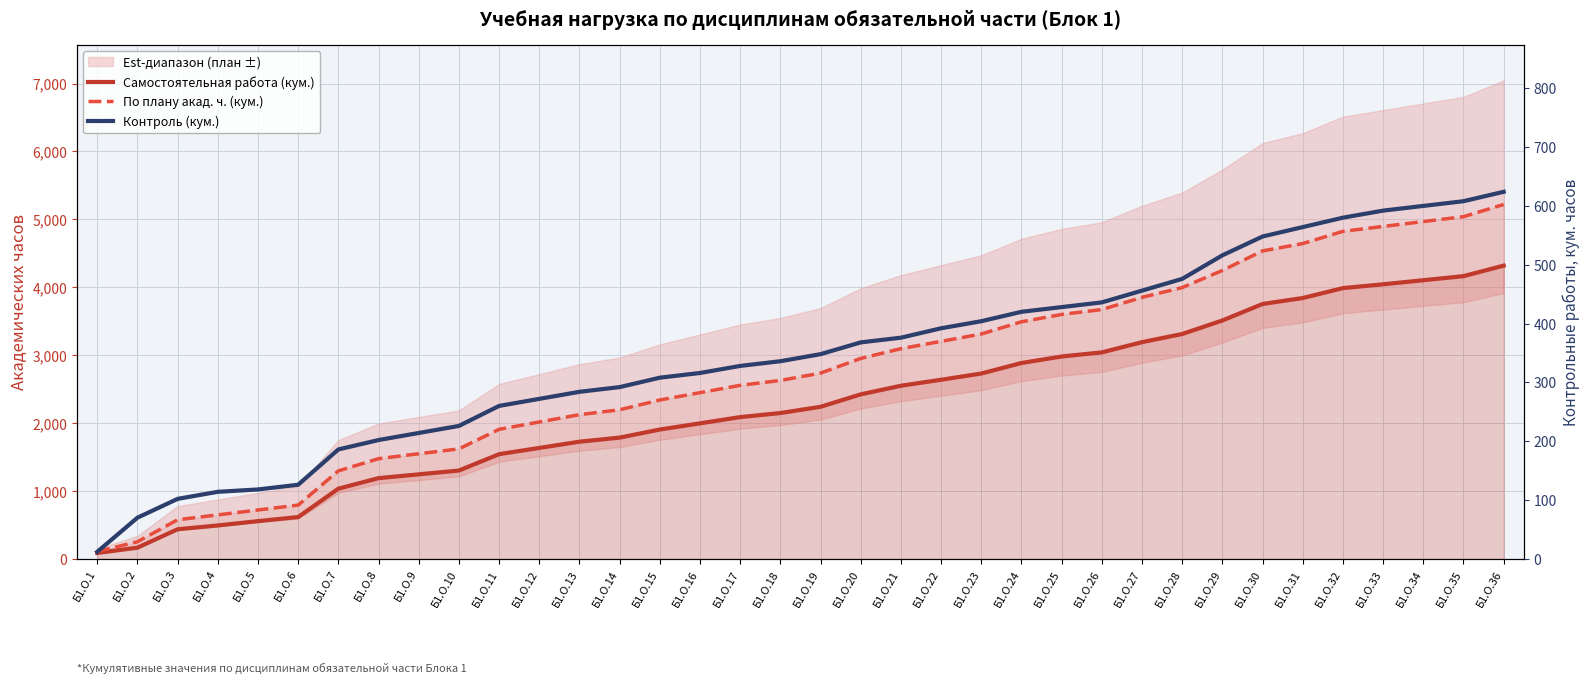

How many values in the Контроль (кум.) series are below 348?

18